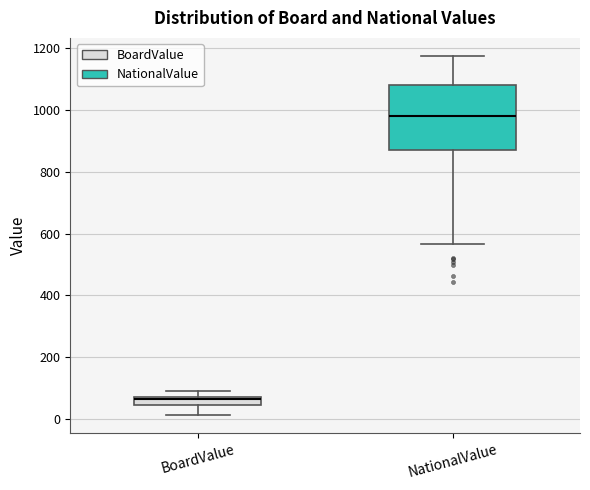

Comparing the boxes themselves (not the whiskers), which one is the tallest?

NationalValue